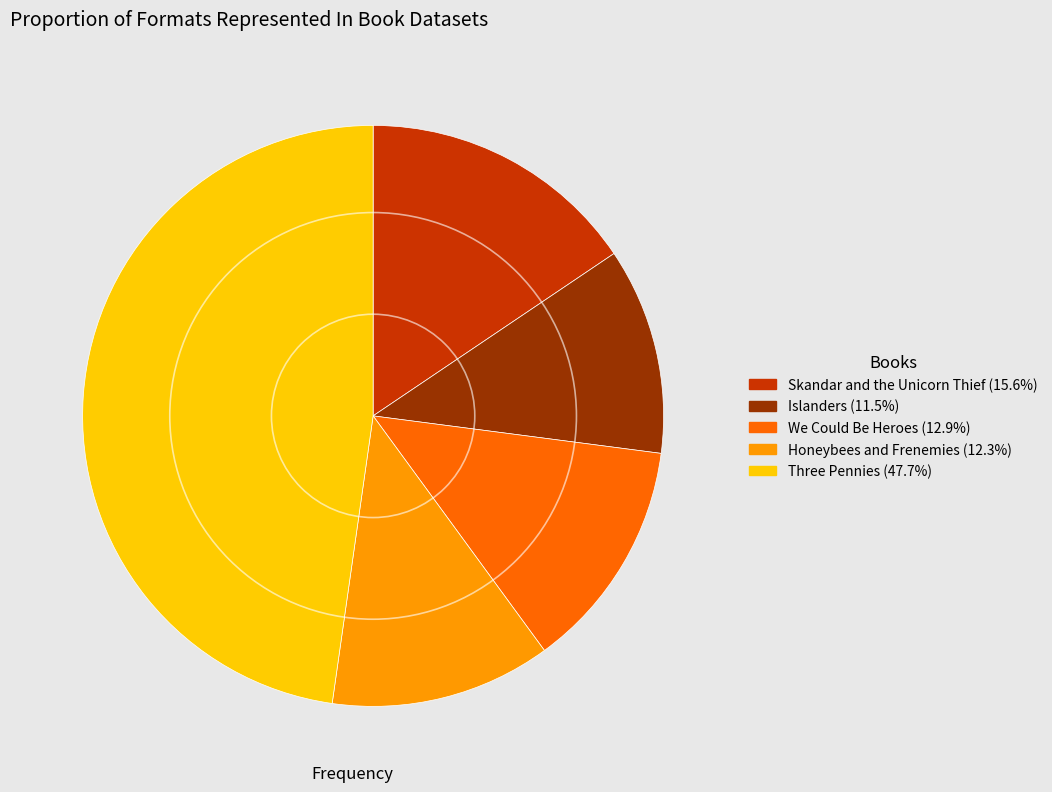

Rank the categories by value from highest to lowest.

Three Pennies, Skandar and the Unicorn Thief, We Could Be Heroes, Honeybees and Frenemies, Islanders